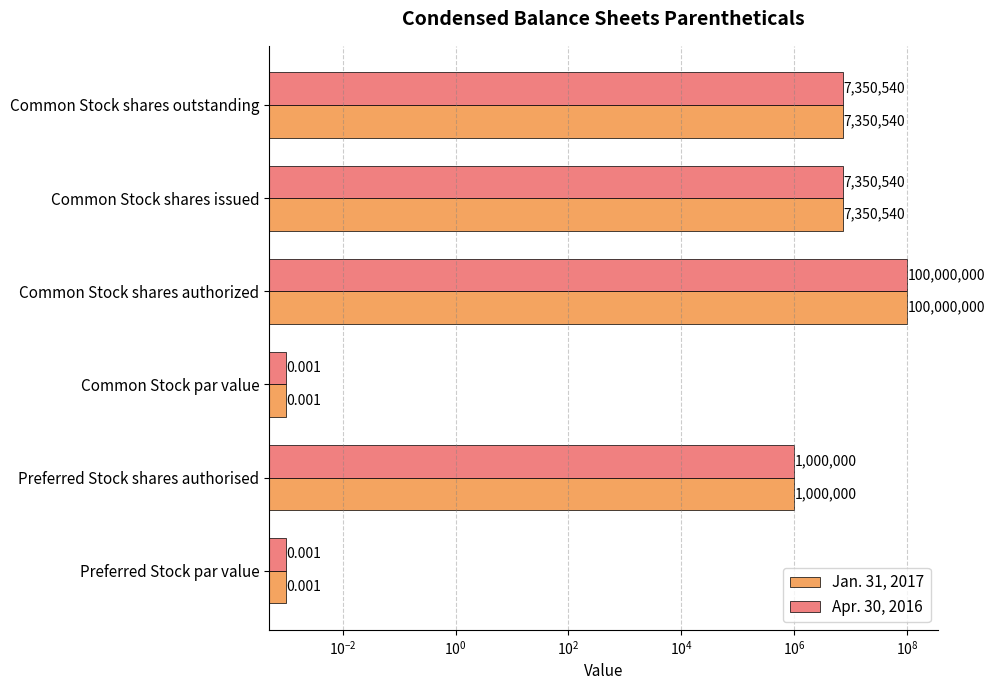

What is the average value of the Apr. 30, 2016 series?

19283513.3